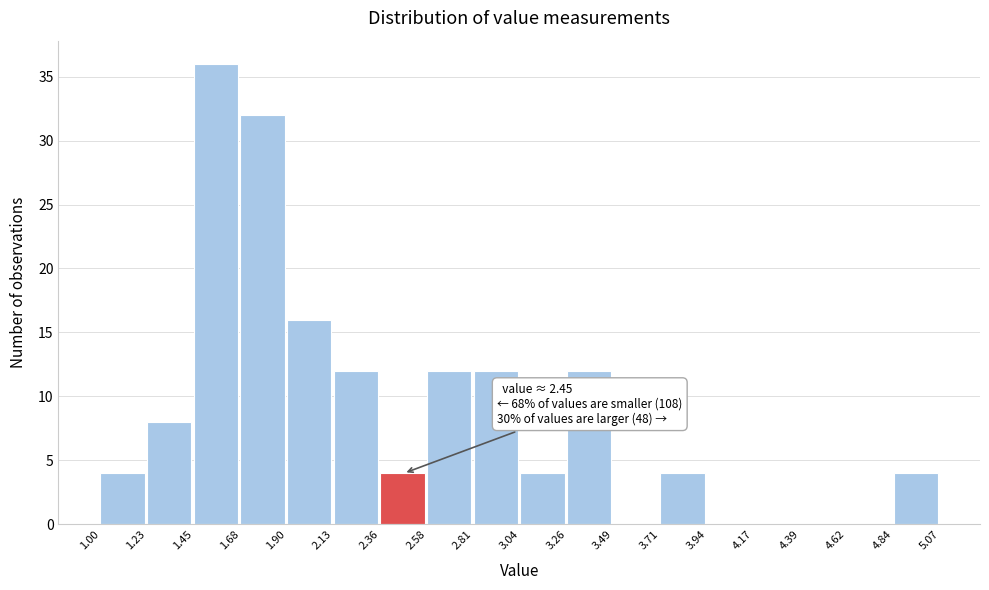

Over which range of the x-axis is the bar tallest?

1.45 to 1.68